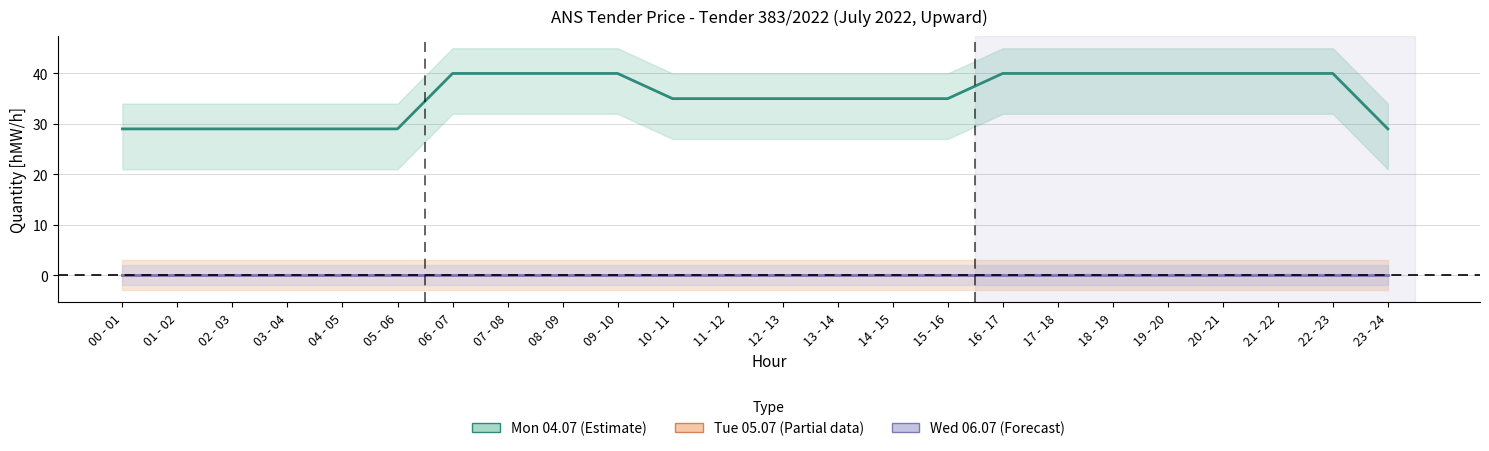

True or false: Mon 04.07 has a value of 40 at 09 - 10.

True